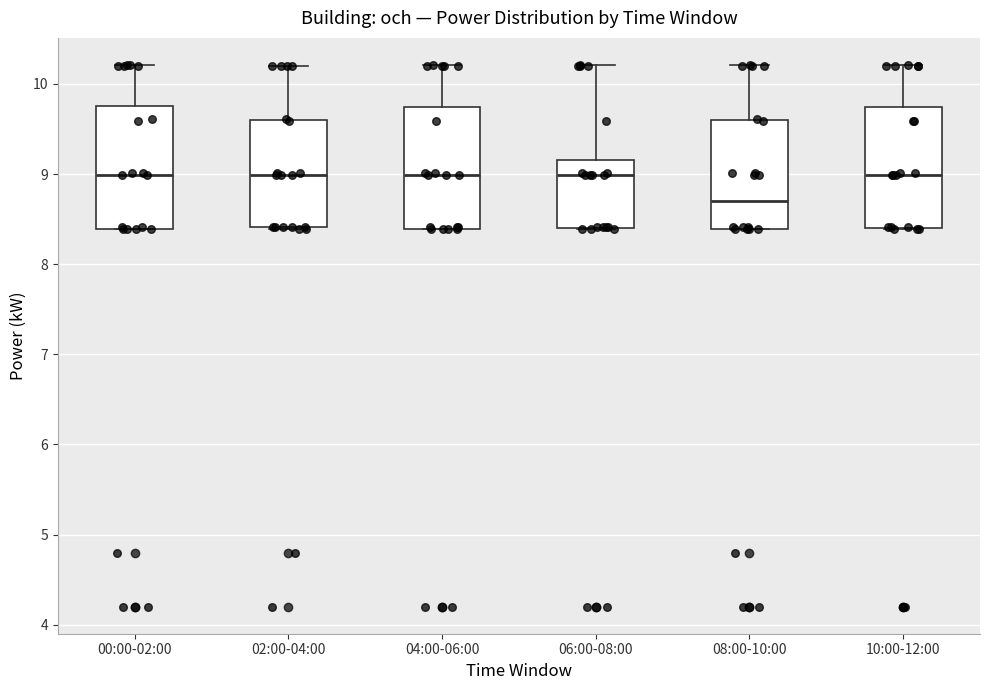

Reading left to right, transcribe this box plot: for each box, give where its median line is, the range the box spans, and where its two whiskers end, as read against the y-axis. The values are not printed on the chart, so give them approximately, as read against the axis.

00:00-02:00: median 9.0, box 8.4 to 9.8, whiskers 8.4 to 10.2
02:00-04:00: median 9.0, box 8.4 to 9.6, whiskers 8.4 to 10.2
04:00-06:00: median 9.0, box 8.4 to 9.7, whiskers 8.4 to 10.2
06:00-08:00: median 9.0, box 8.4 to 9.2, whiskers 8.4 to 10.2
08:00-10:00: median 8.7, box 8.4 to 9.6, whiskers 8.4 to 10.2
10:00-12:00: median 9.0, box 8.4 to 9.7, whiskers 8.4 to 10.2